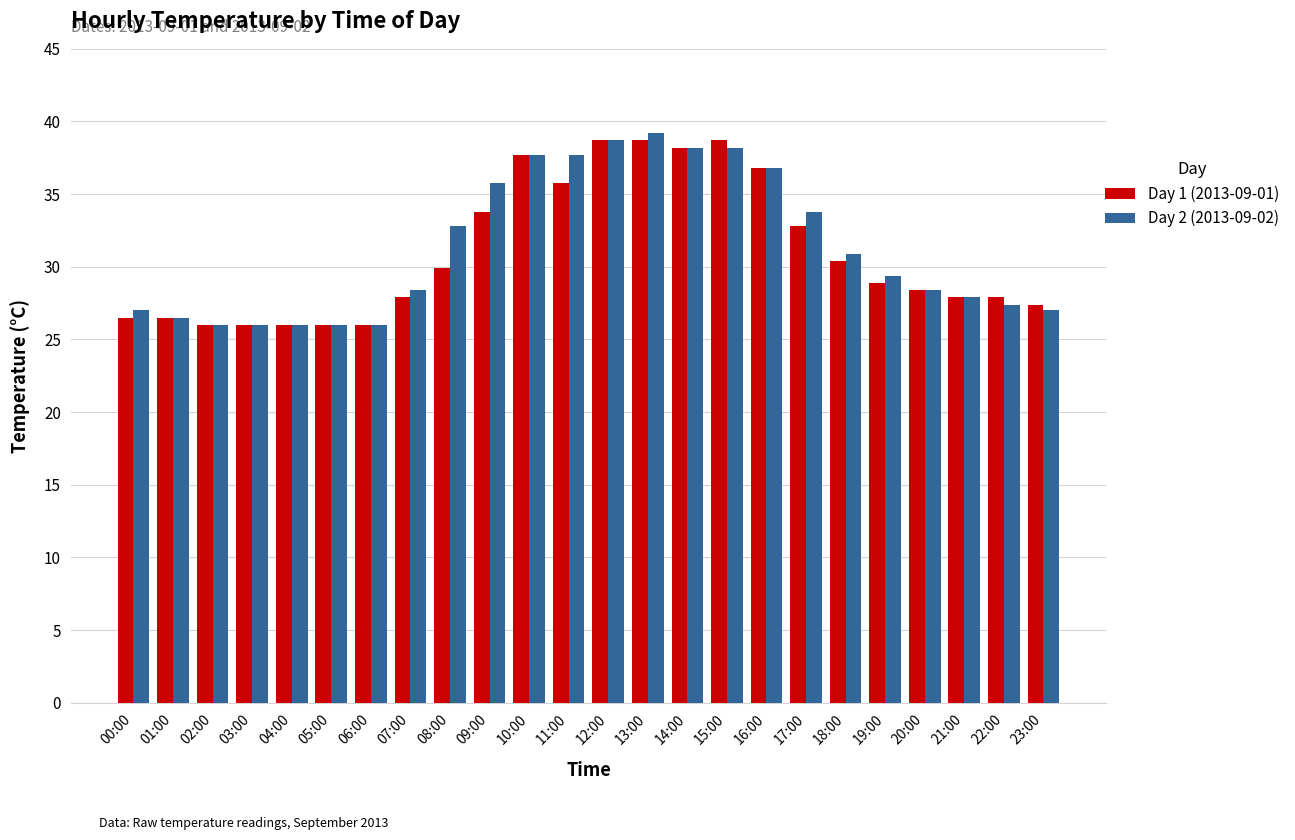

What is the spread (max minus min) of values at 00:00?

0.5